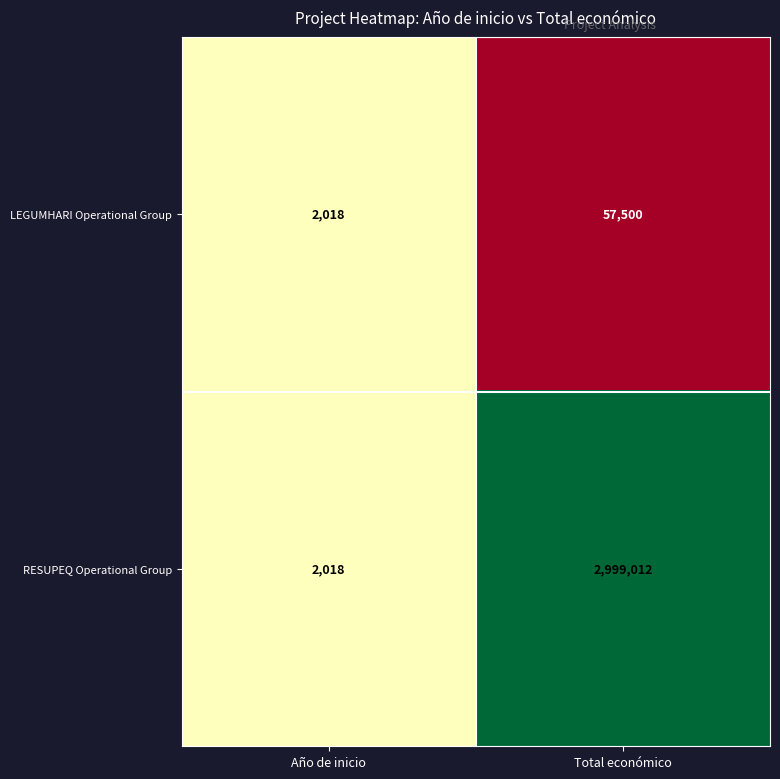

What is the sum of the RESUPEQ Operational Group values at Año de inicio and Total económico?

3001030